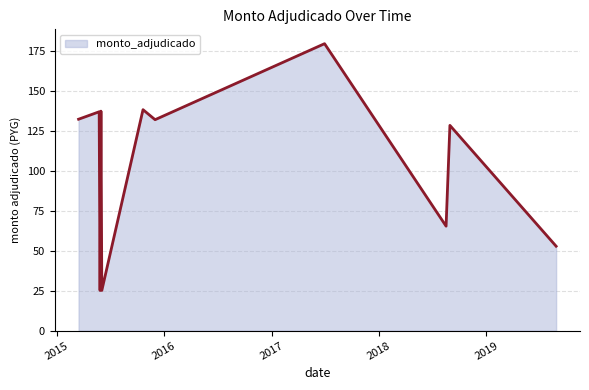

What is the difference between the maximum and minimum values?

154.3